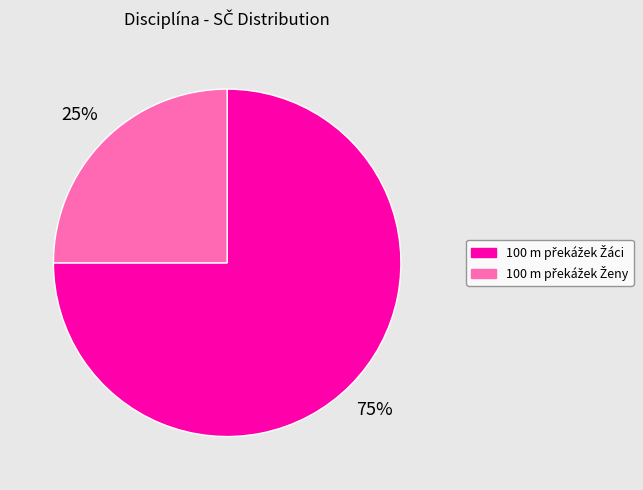

Is there any slice that represents more than half of the pie?

Yes